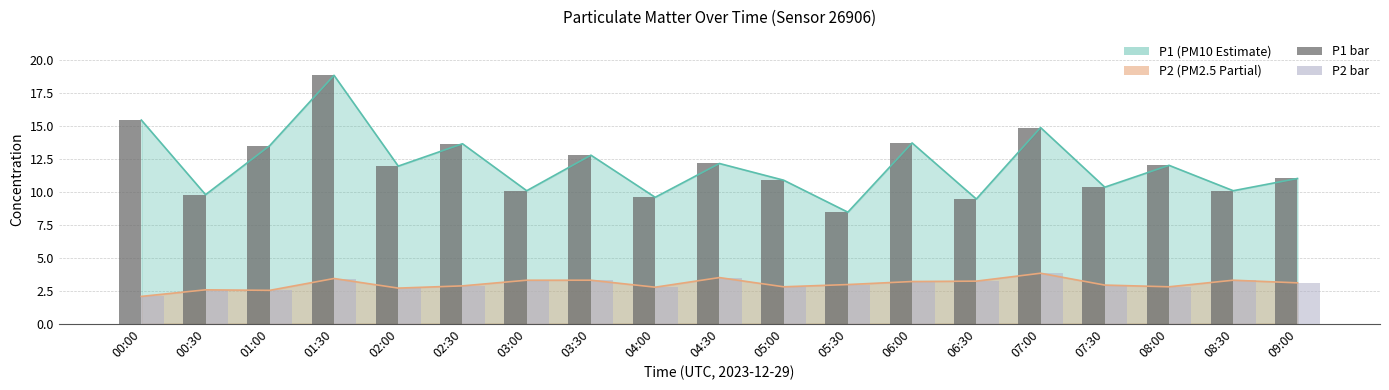

Reading left to right, list all the values displayed in this chart.

P1 bar: 15.5	9.8	13.5	18.9	12.0	13.7	10.1	12.8	9.6	12.2	10.9	8.5	13.7	9.5	14.9	10.4	12.0	10.1	11.0
P2 bar: 2.1	2.6	2.5	3.4	2.7	2.9	3.3	3.3	2.8	3.5	2.8	3.0	3.2	3.2	3.8	2.9	2.8	3.3	3.1